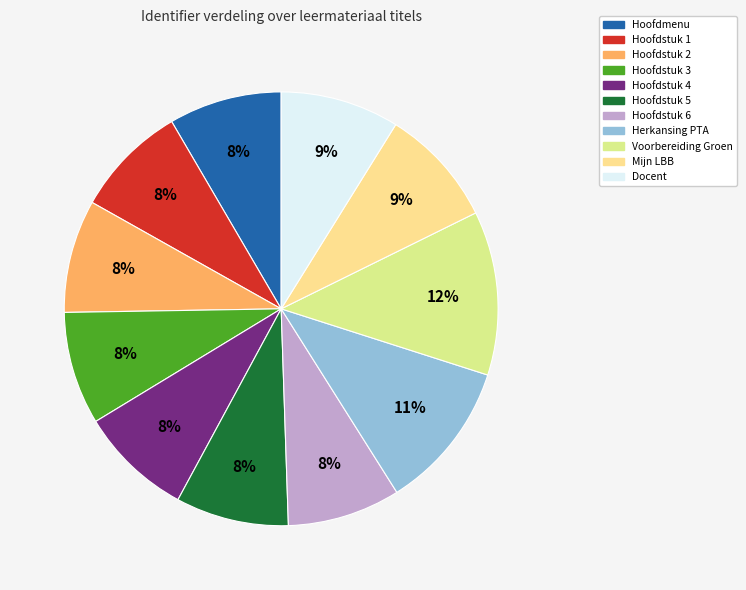

Do Herkansing PTA and Mijn LBB together represent more than half of the pie?

No